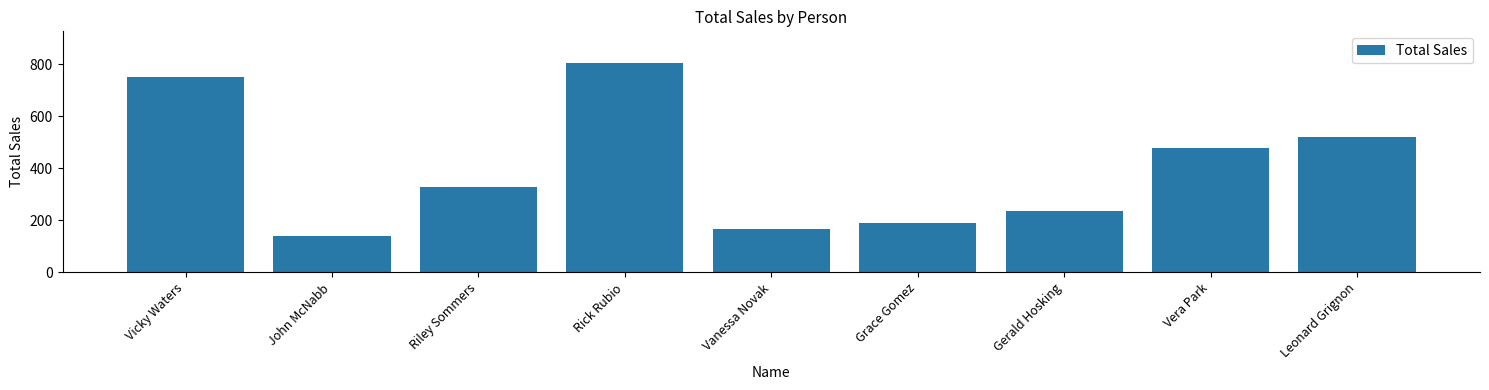

What is the difference between the values at Vicky Waters and Vanessa Novak?

585